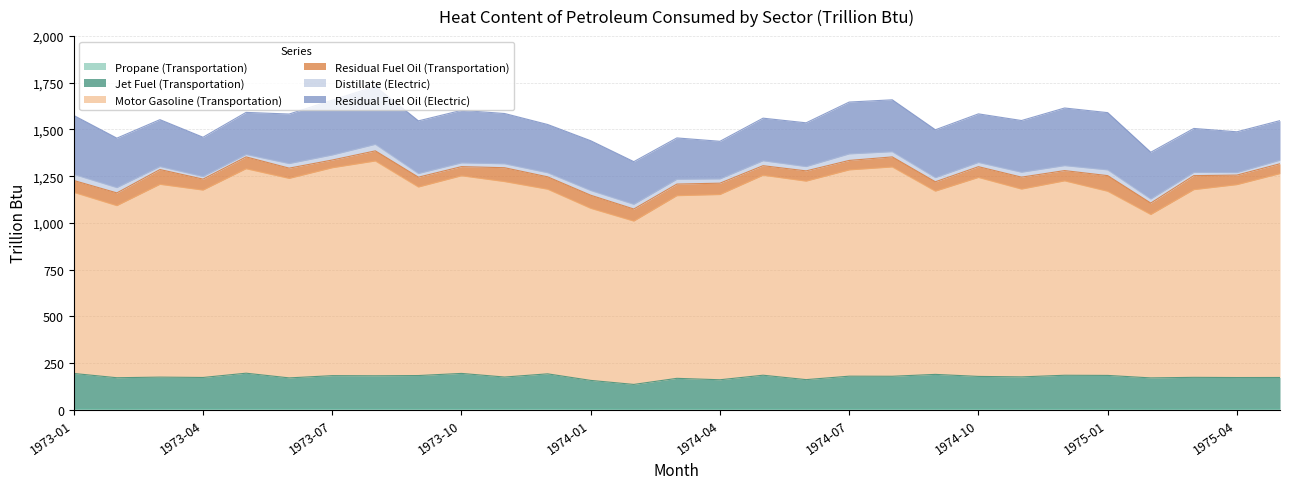

How many interior local peaks does the Propane (Transportation) series have?

9